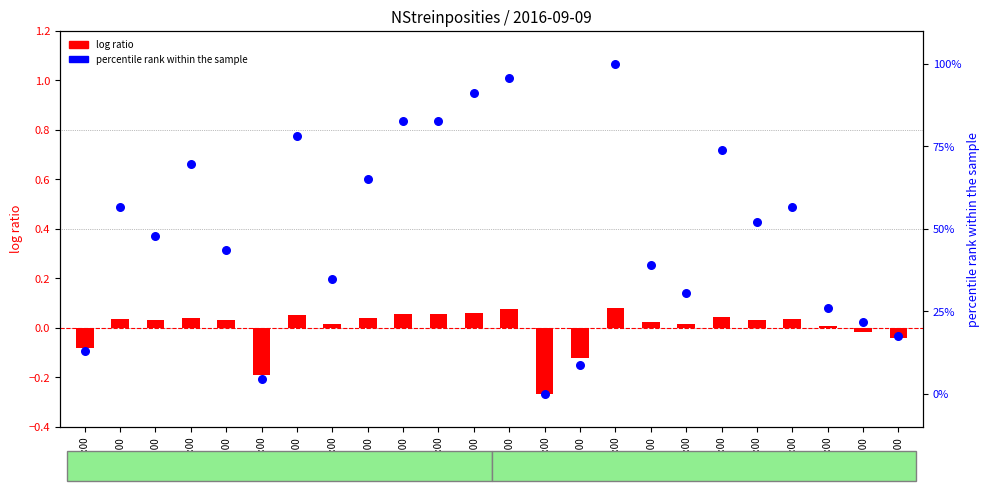

What is the total value across all series at 15:00?

-0.3